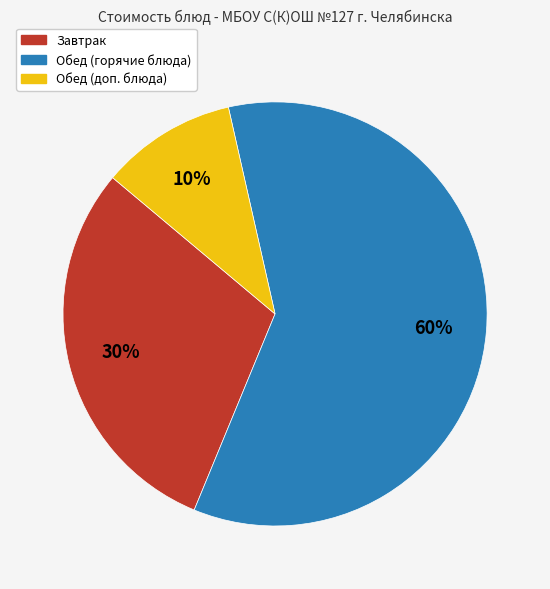

To the nearest percent, what is the average slice percentage?

33%